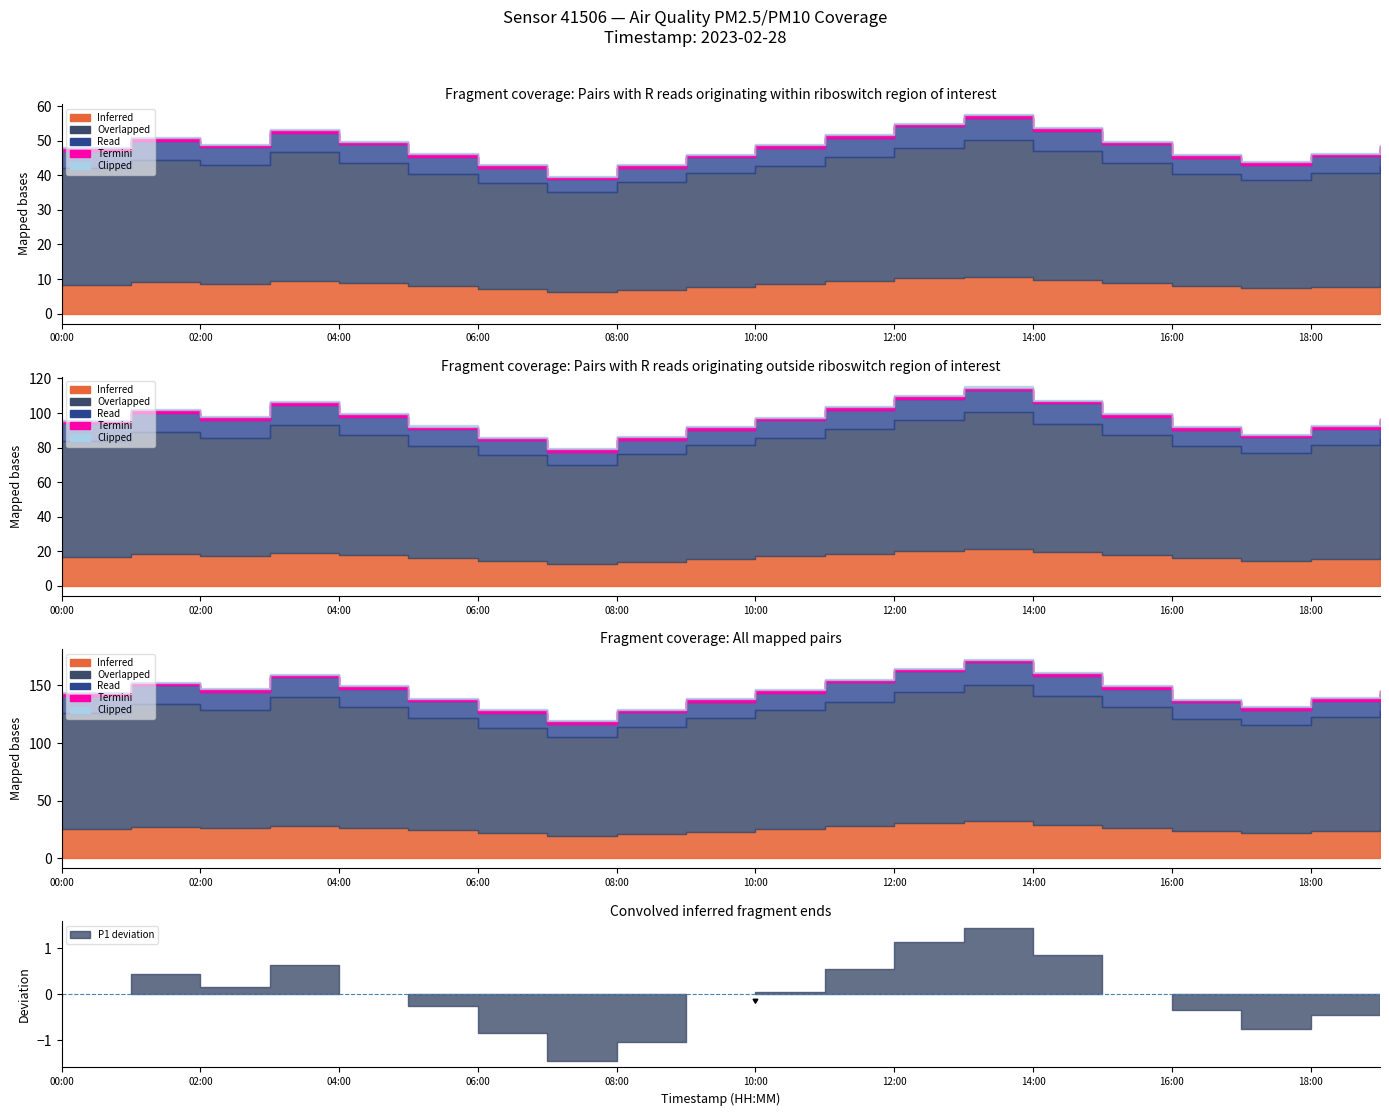

True or false: P2 and P1 cross at least once.

False